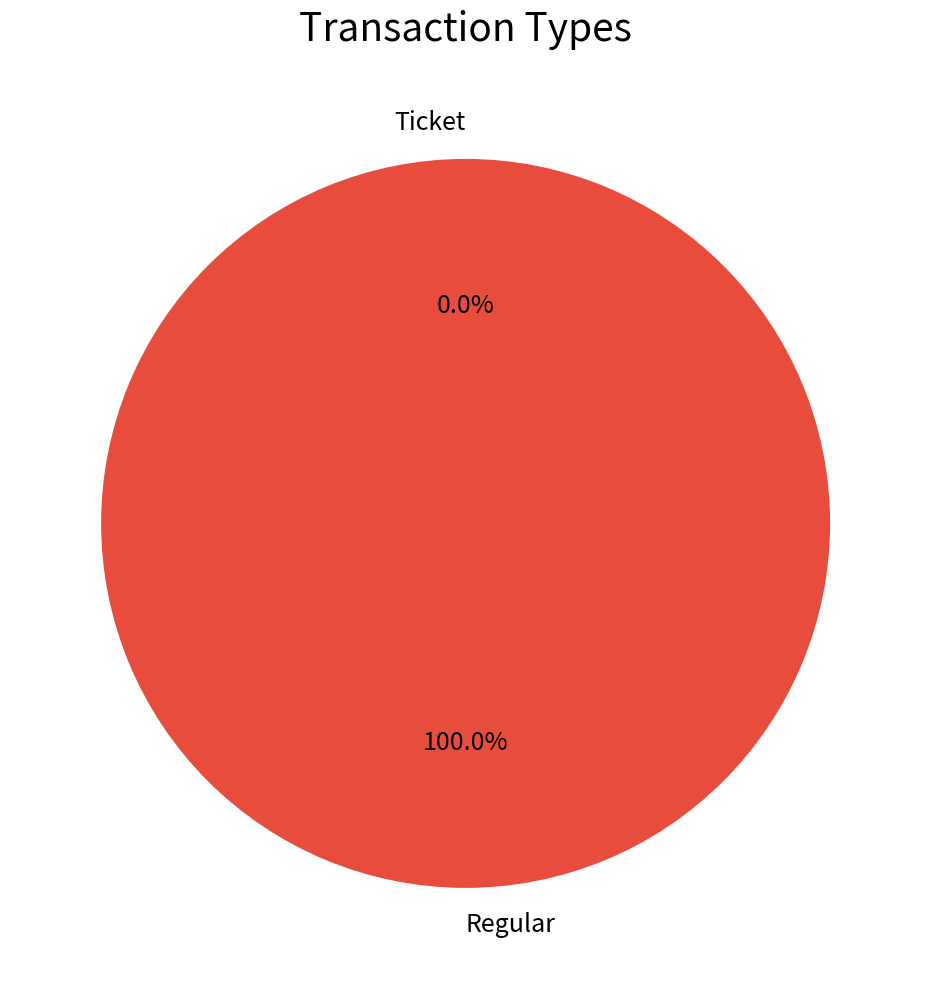

Which category has the smallest portion of the pie?

Ticket